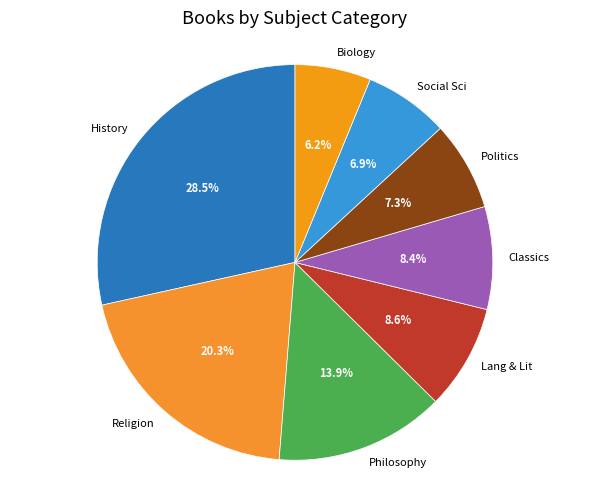

How many segments does this pie chart have?

8